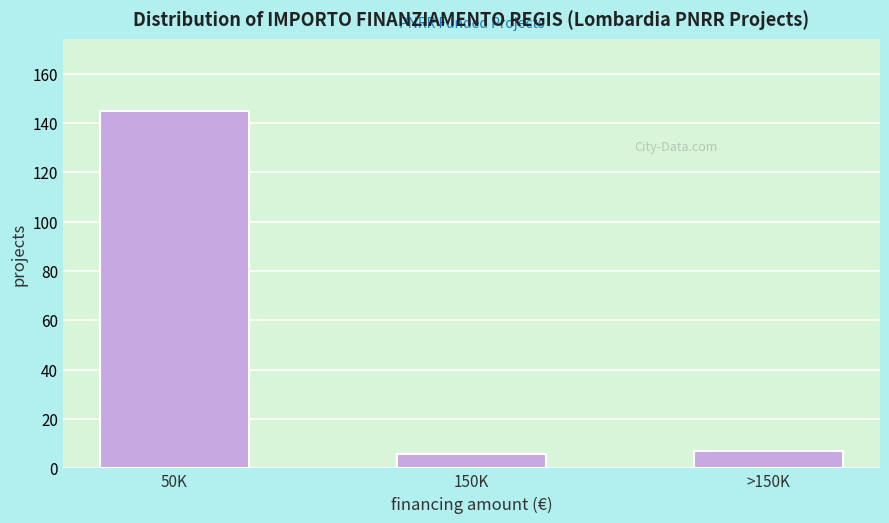

Reading left to right, extract all data points from this chart.

50K=145	150K=6	>150K=7